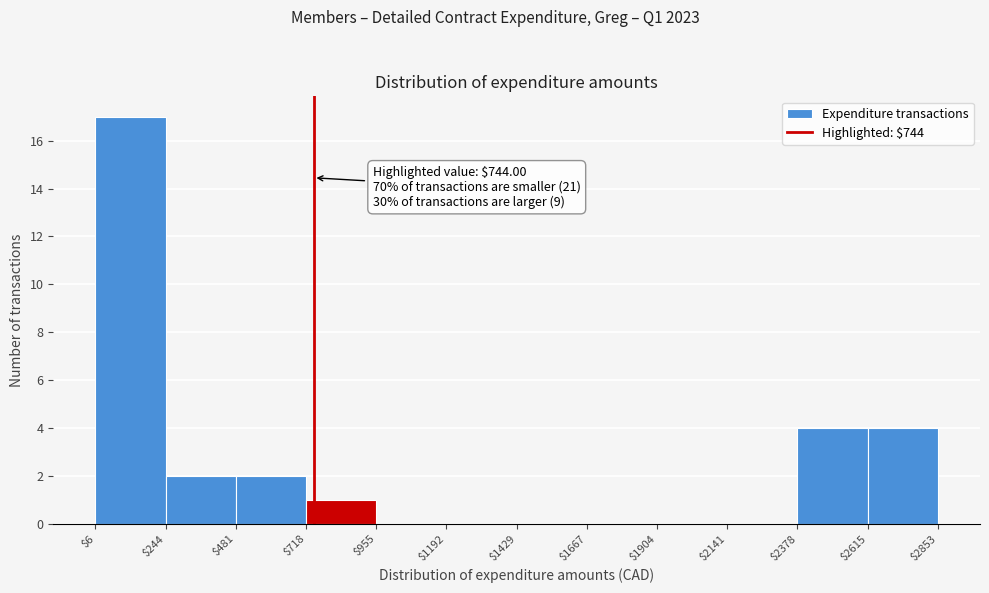

Which range on the x-axis has the tallest bar?

$6 to $244